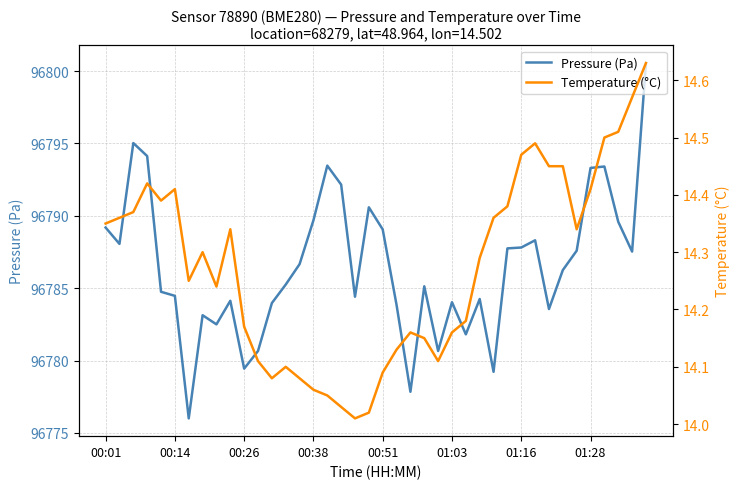

What is the minimum value shown in the chart?

14.0